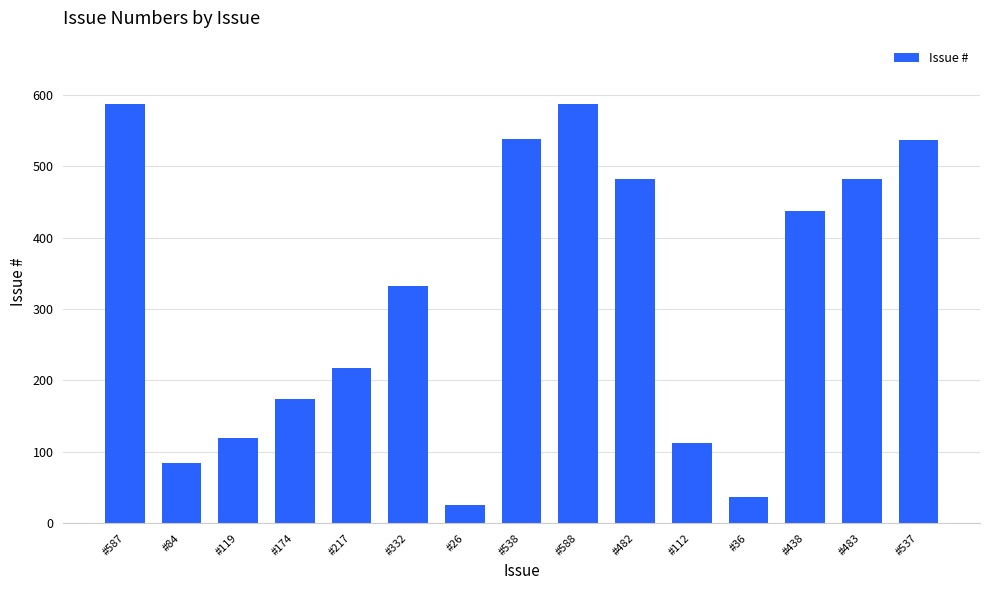

Does the chart contain stacked bars?

No